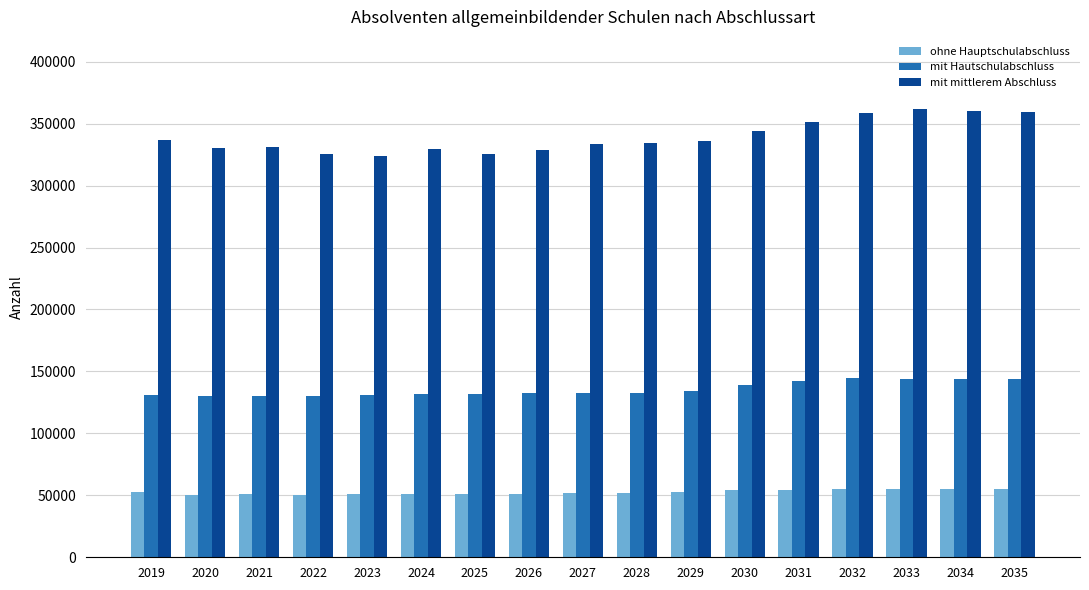

What is the spread (max minus min) of values at 2019?

283991